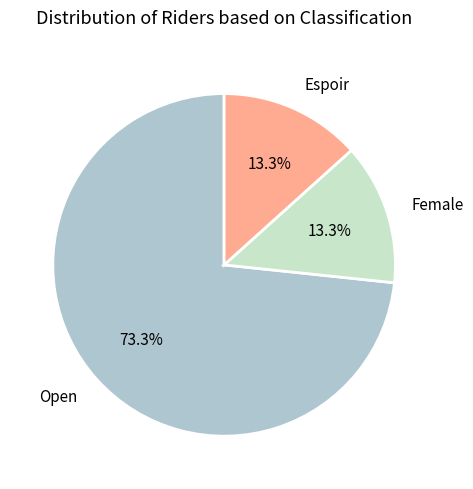

Does Open account for over 50% of the chart?

Yes